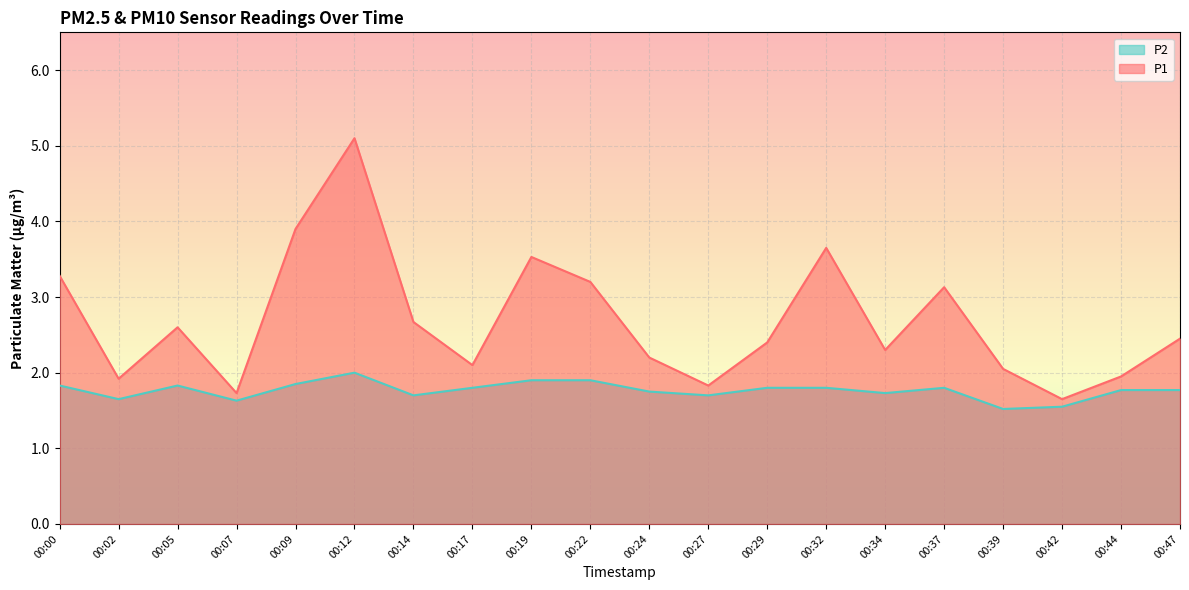

At 00:19, list the series in order from smallest to largest.

P2, P1